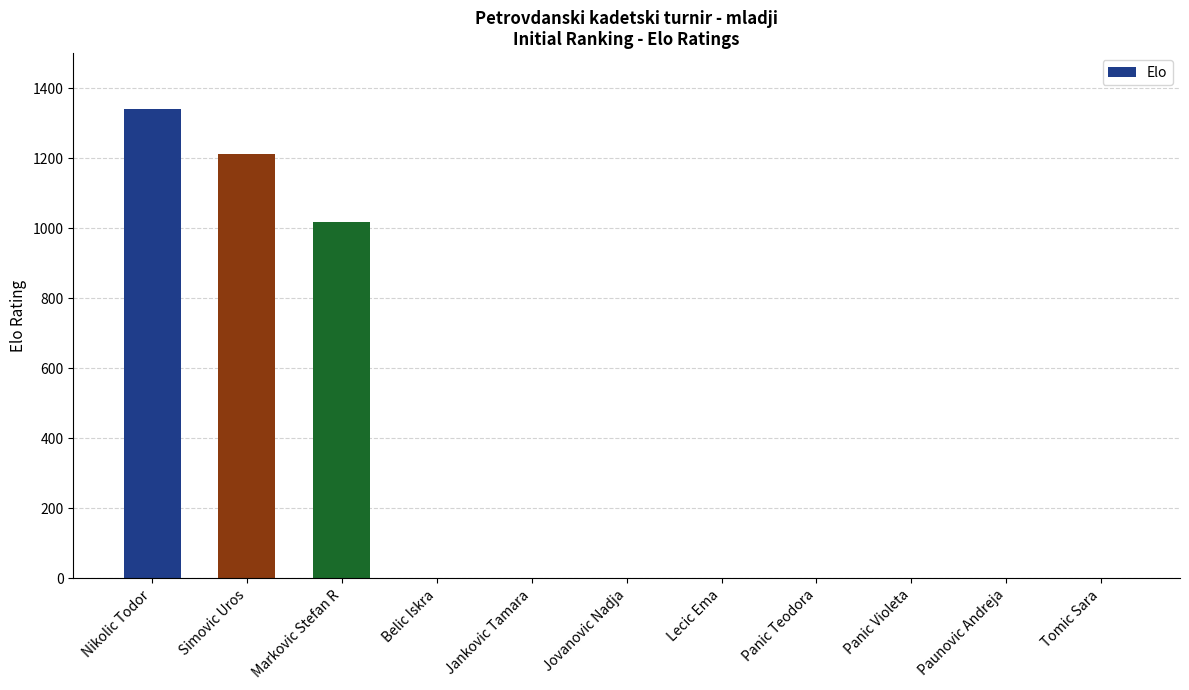

At which category does the chart reach its peak across all series?

Nikolic Todor